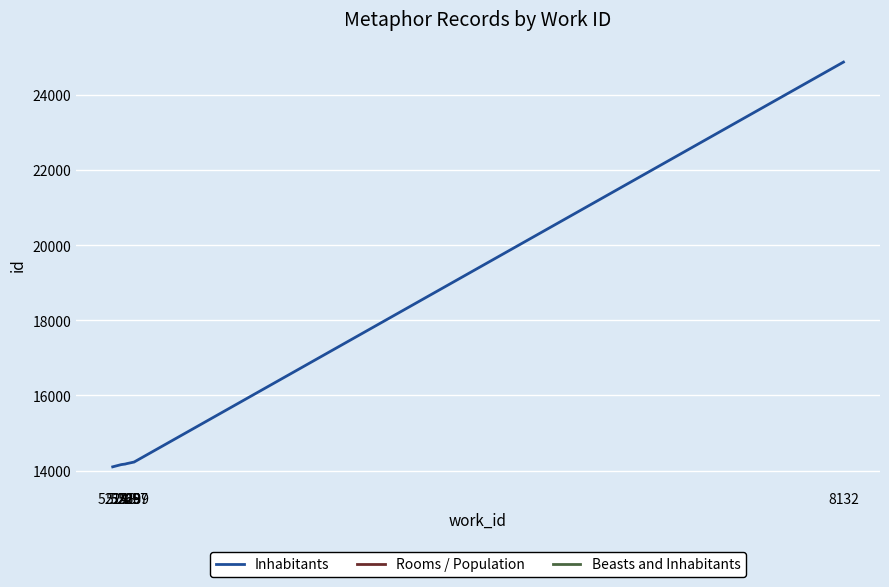

What is the ratio of the value at 5268 to the value at 8132?

0.6